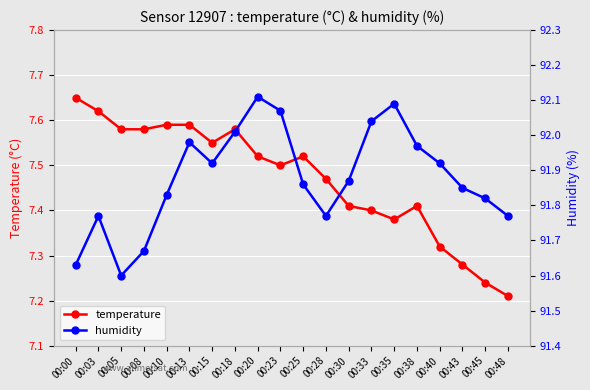

At which category does the chart reach its peak across all series?

00:20